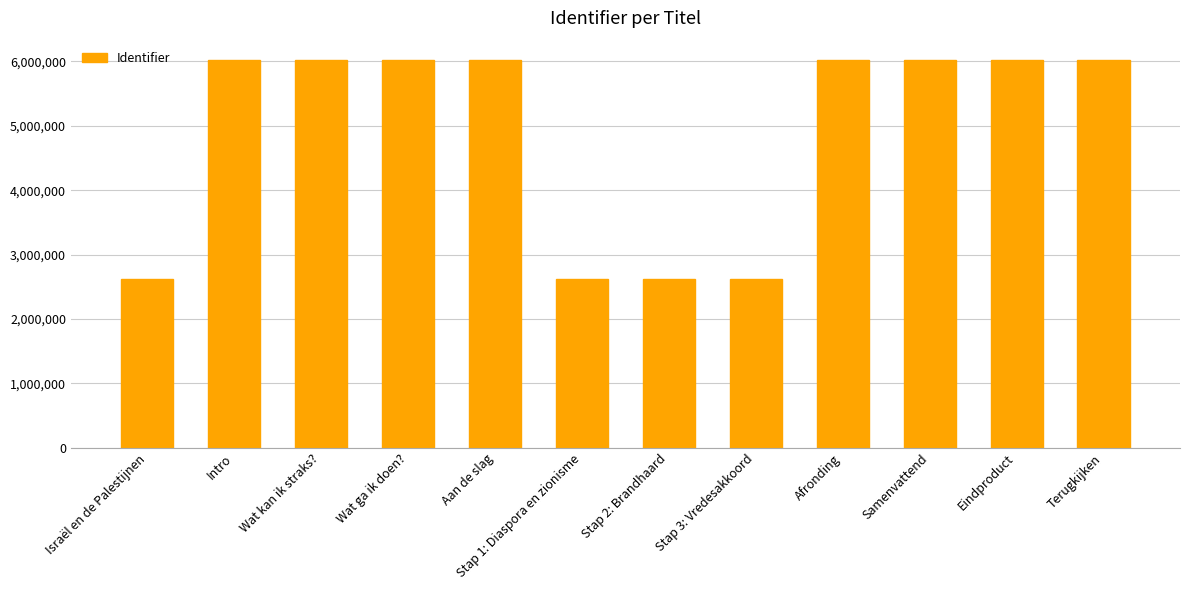

What is the approximate value at Eindproduct?

6020967